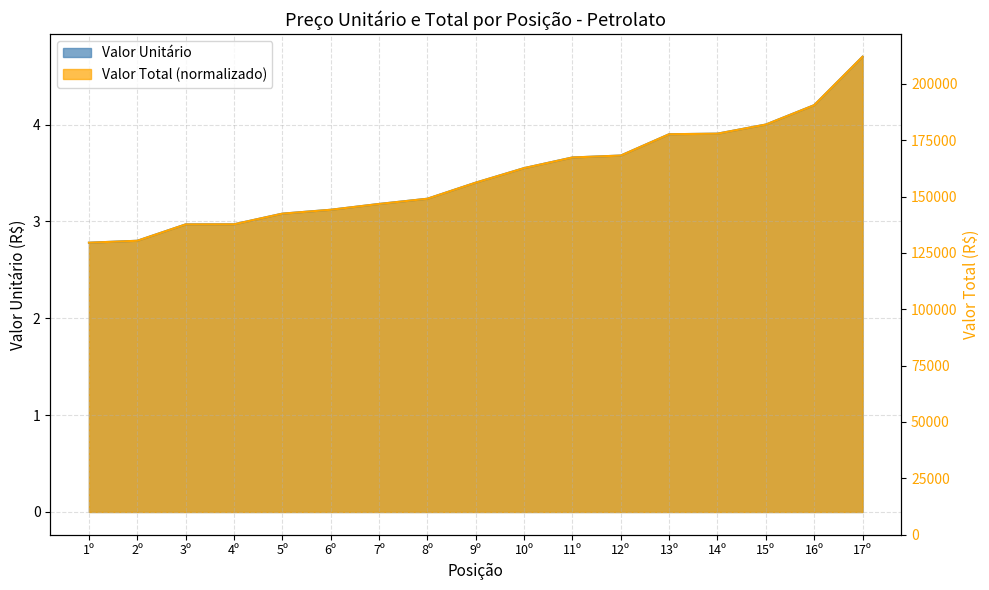

True or false: the data has more than 0 interior local peaks.

False